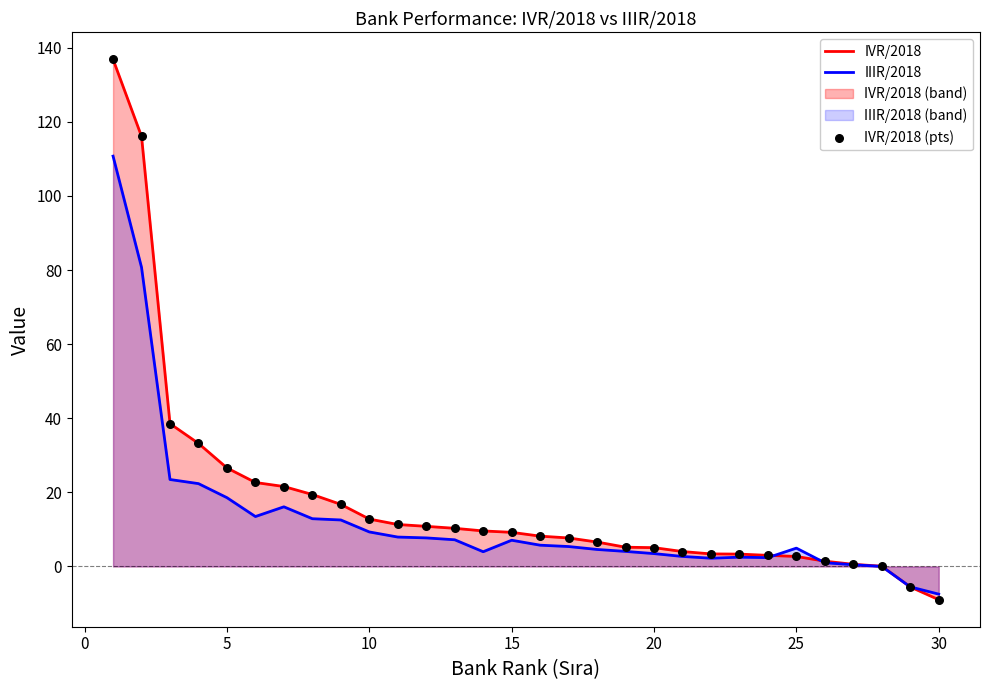

Rank the series by their maximum value, from highest to lowest.

IVR/2018, IIIR/2018